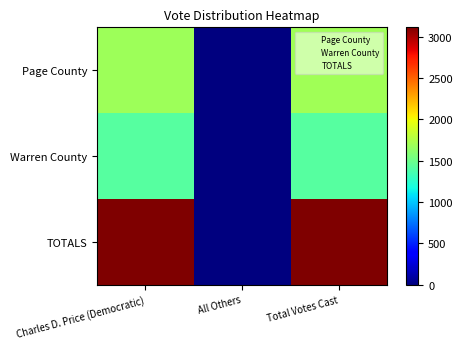

At how many categories does at least one series exceed 2610?

2